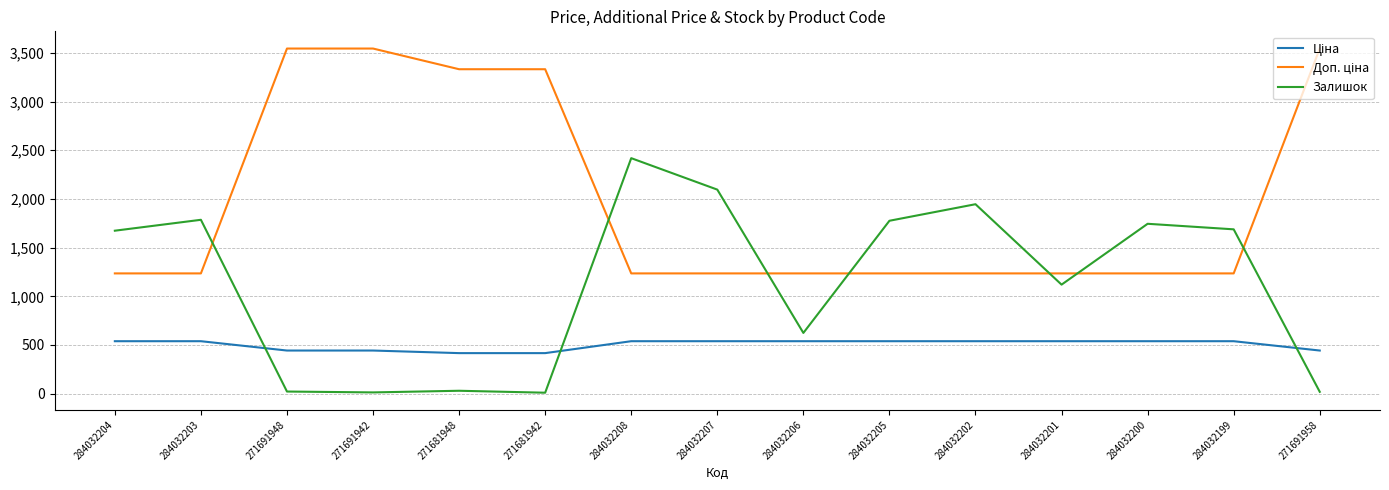

Count the number of categories in the chart.

15